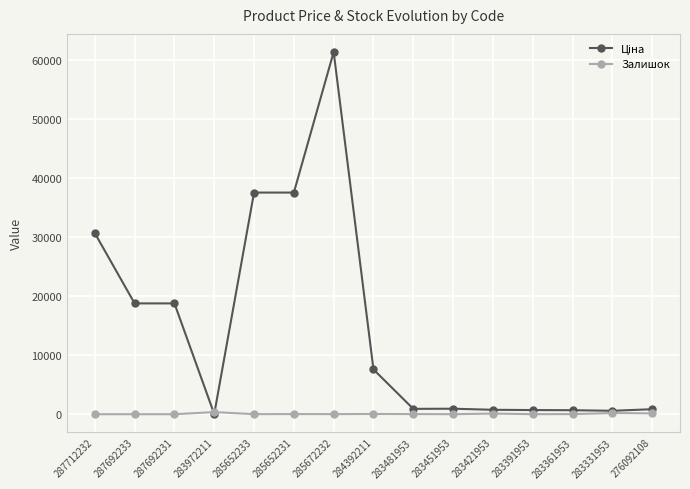

True or false: Залишок has more than 1 points higher than both neighbors.

True